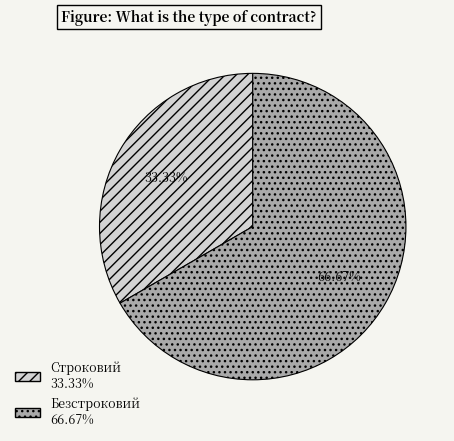

To the nearest percent, what is the difference between the largest and smallest slice percentages?

33%